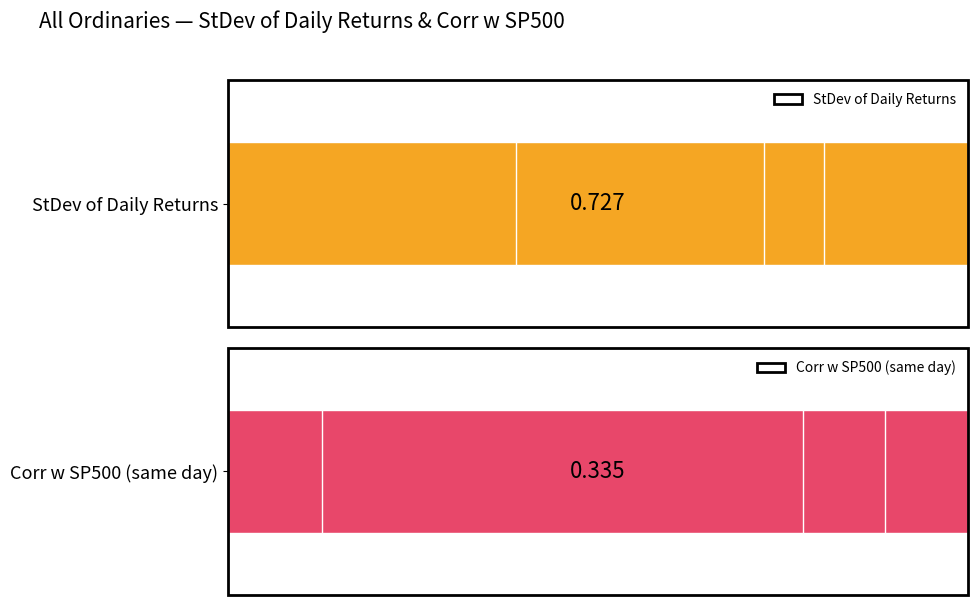

Is it true that Corr w SP500 (same day) equals 7.3 at 1?

False